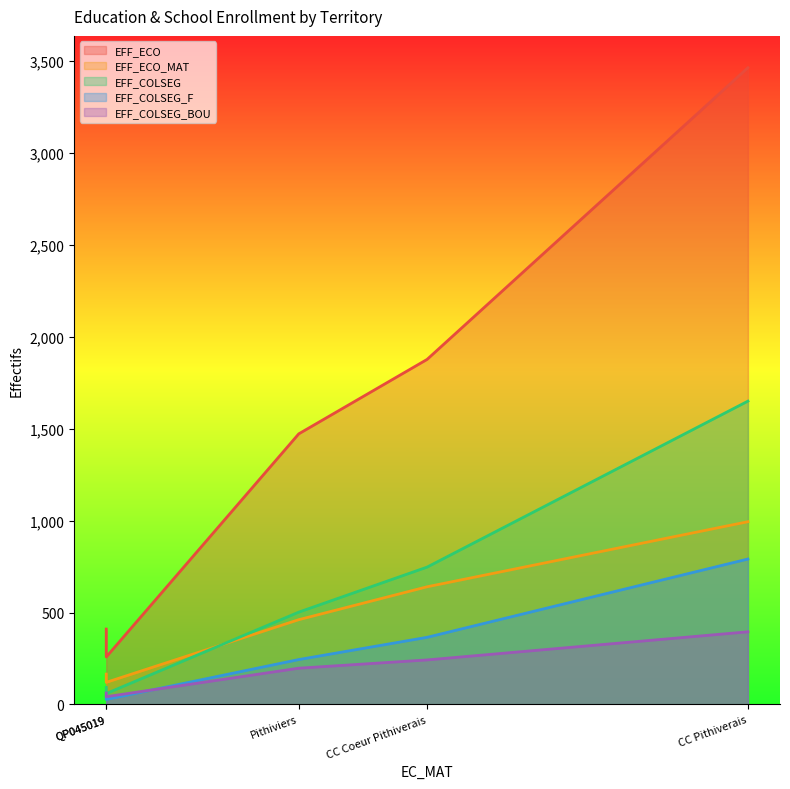

What is the average value of the EFF_ECO series?

1496